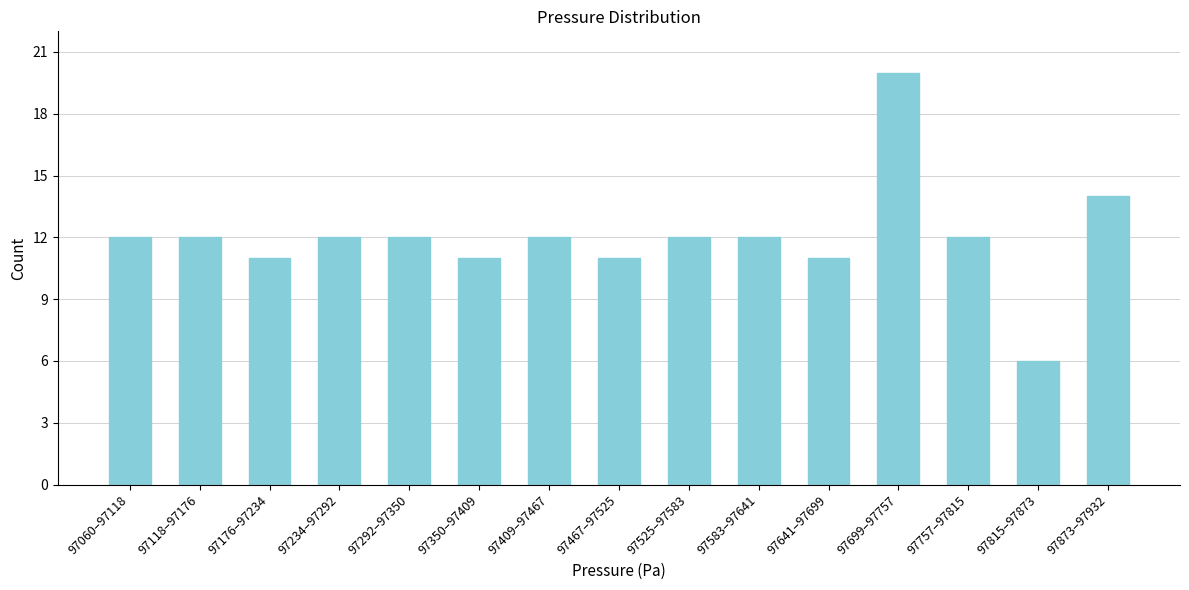

Reading right to left, transcribe all the data shown in this chart.

14	6	12	20	11	12	12	11	12	11	12	12	11	12	12